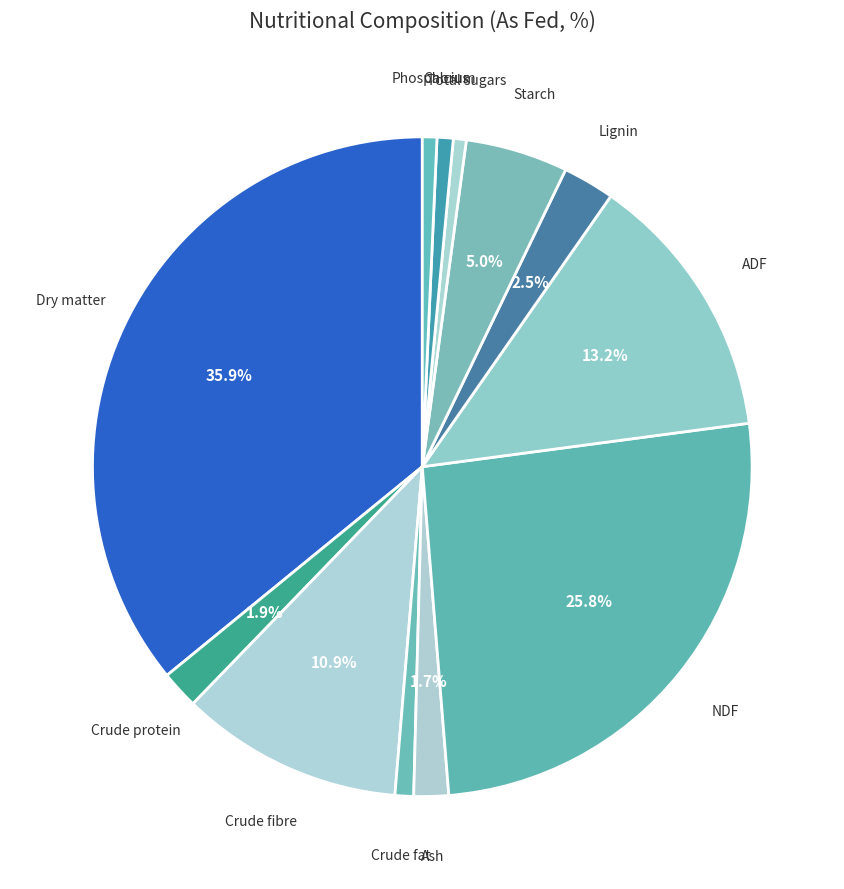

Is there a majority slice in this chart?

No